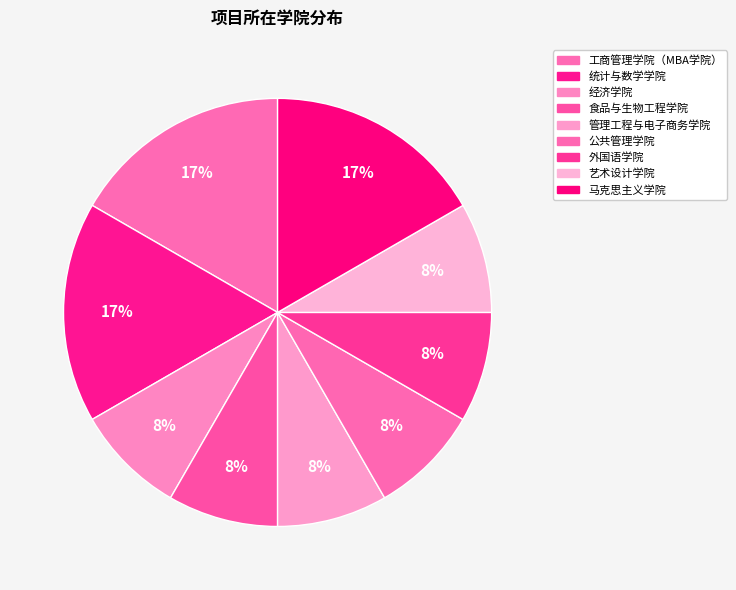

Is there a majority slice in this chart?

No